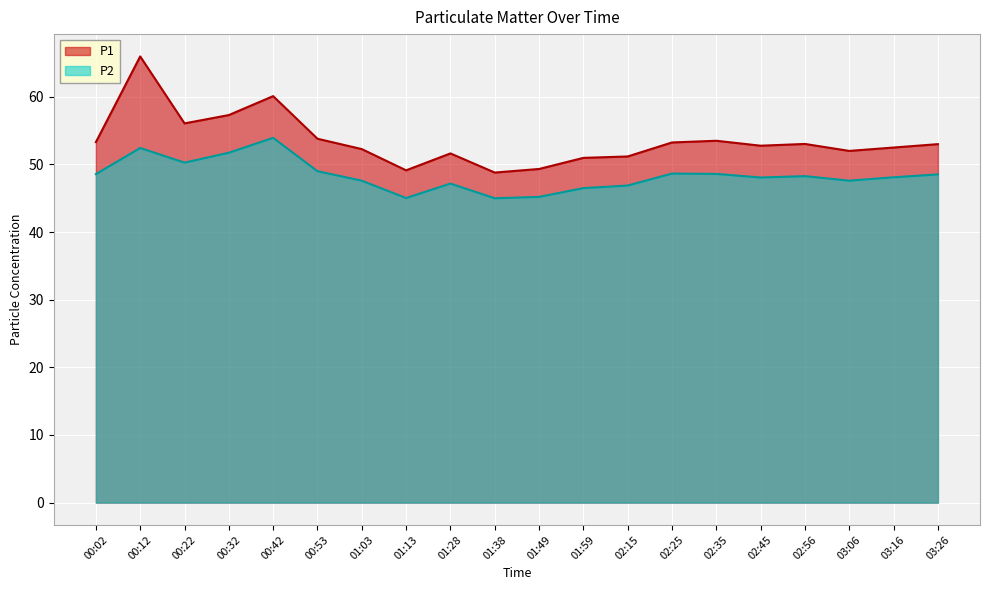

How many categories are shown in the chart?

20